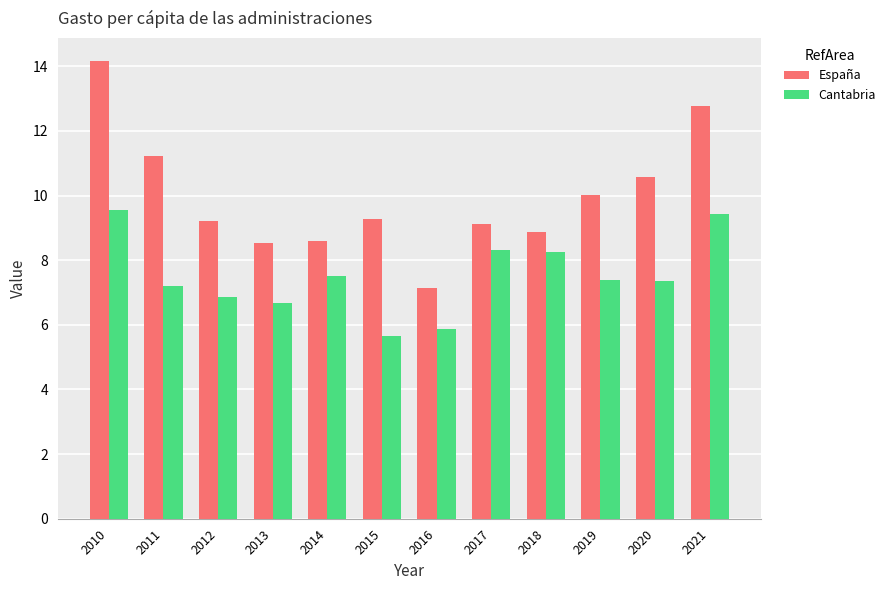

What is the value of the Cantabria bar at the 1st from the left?

9.6